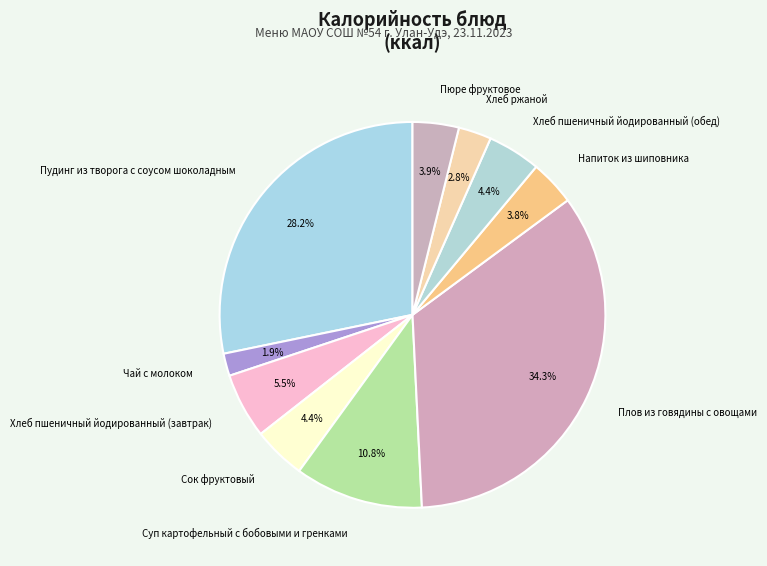

Which slice is the smallest?

Чай с молоком